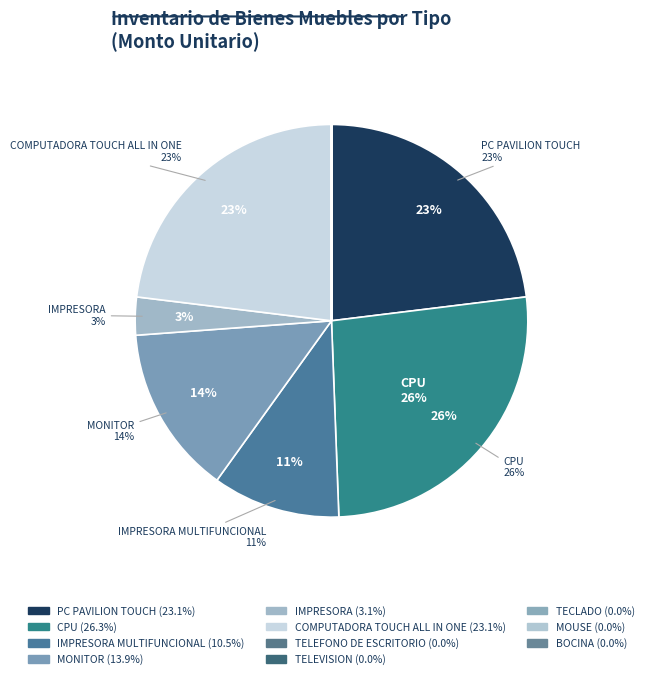

Which slice is the largest?

CPU